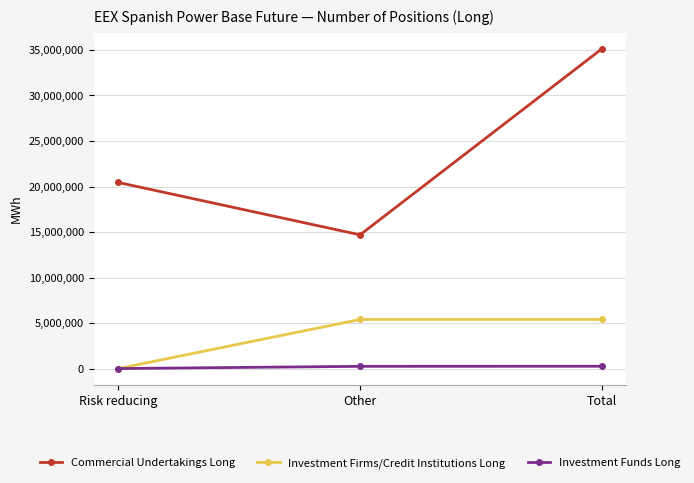

What is the difference between the second highest and minimum values in the Investment Funds Long series?

244778